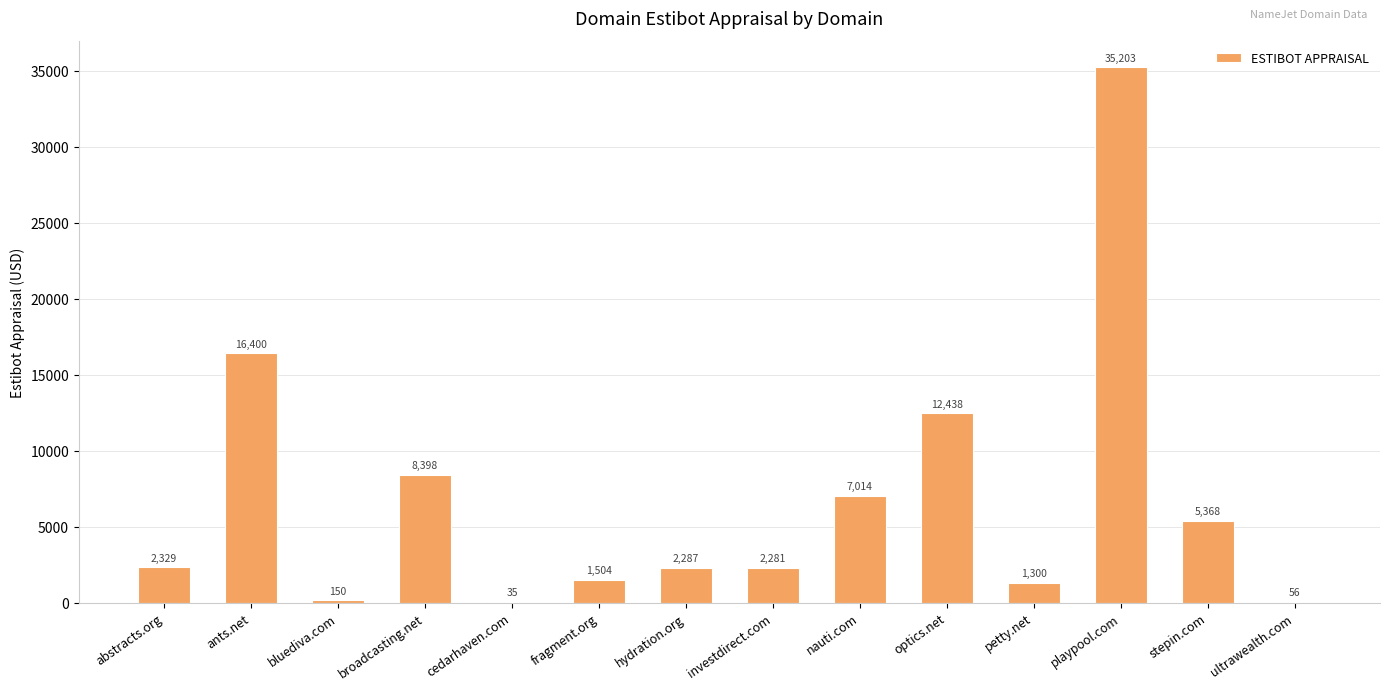

Count the number of categories in the chart.

14